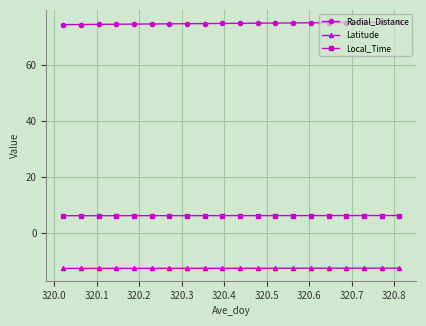

Rank the series by their maximum value, from highest to lowest.

Radial_Distance, Local_Time, Latitude